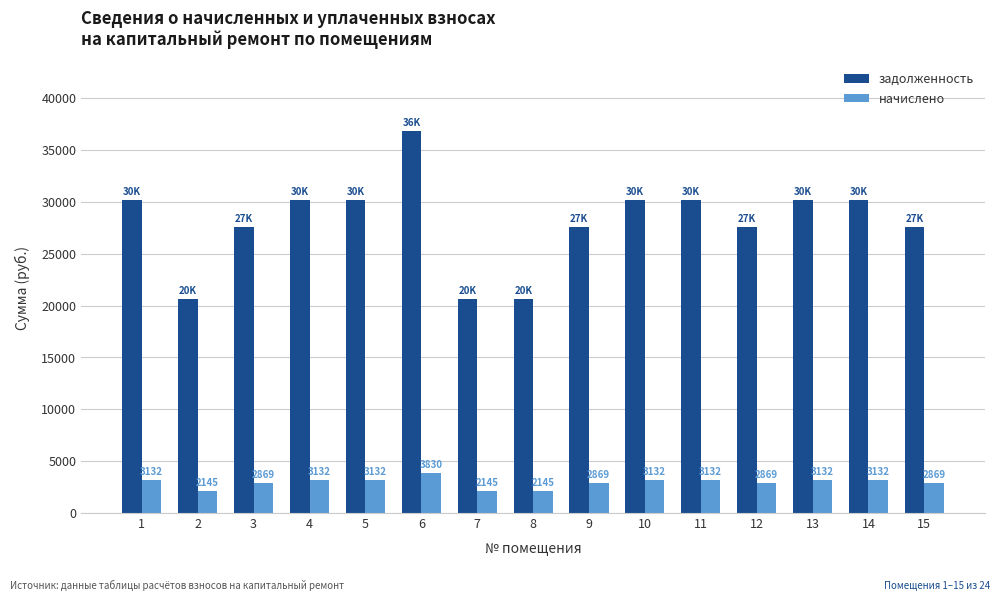

Between 1 and 15, which series saw the biggest shift?

задолженность